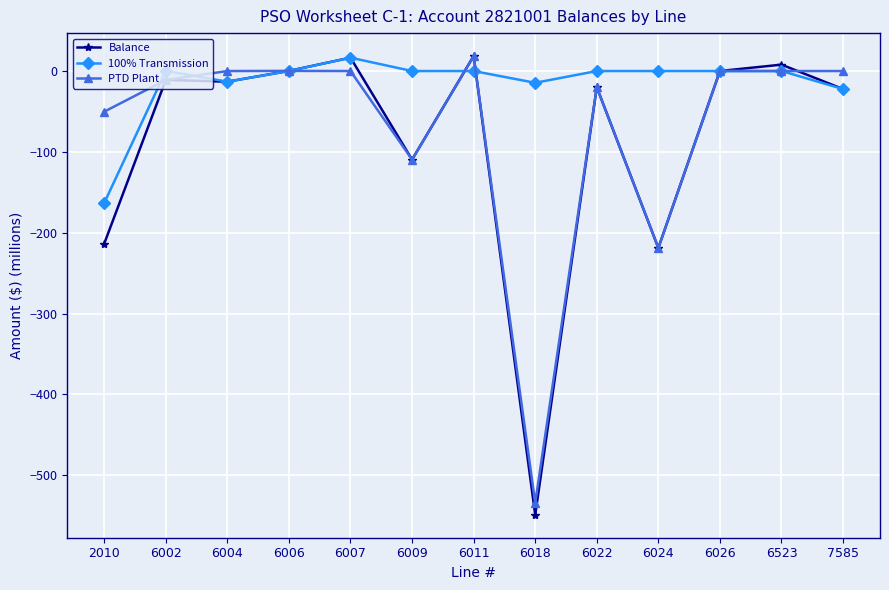

What is the sum of the Balance values at 6011 and 6007?

35.1